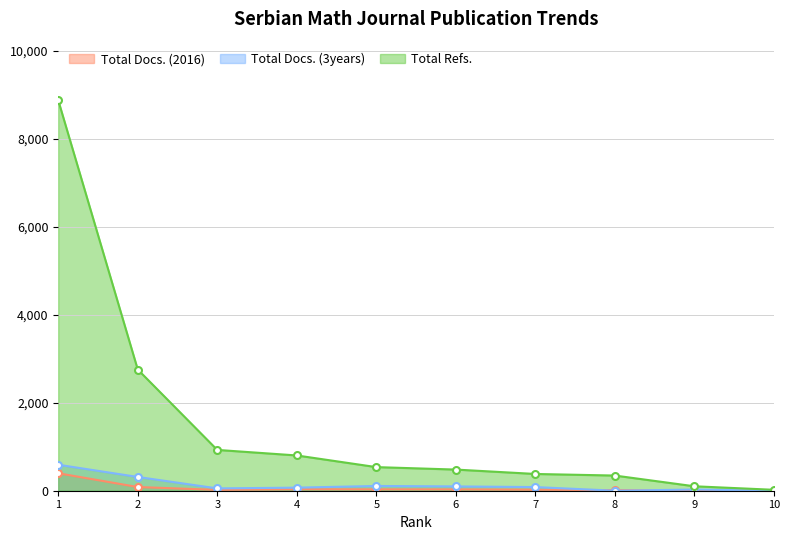

Rank the series at 6 from lowest to highest value.

Total Docs. (2016), Total Docs. (3years), Total Refs.